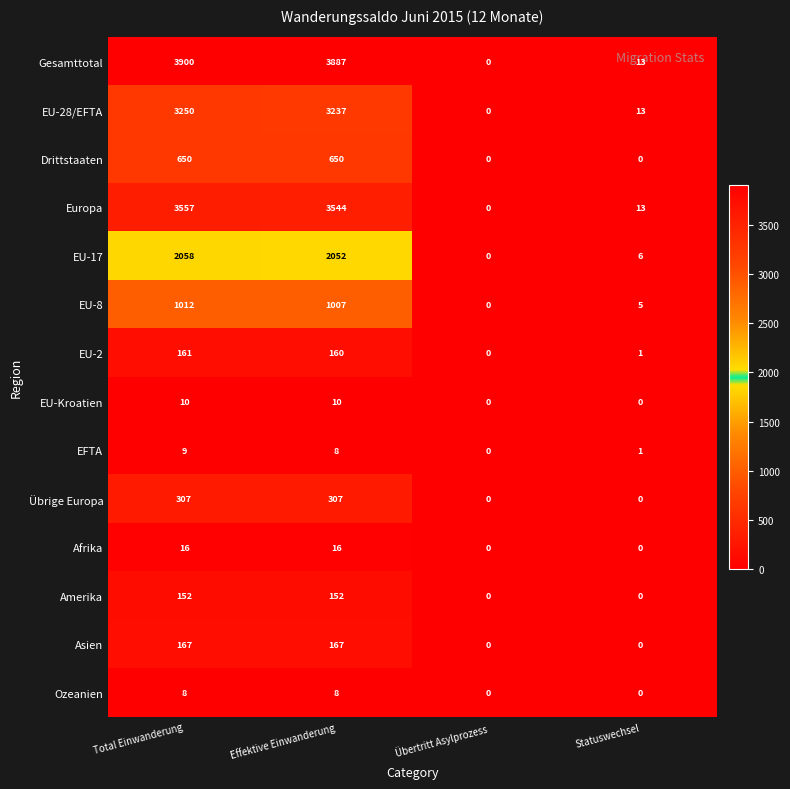

What is the difference between the highest and lowest values at Effektive Einwanderung?

3879